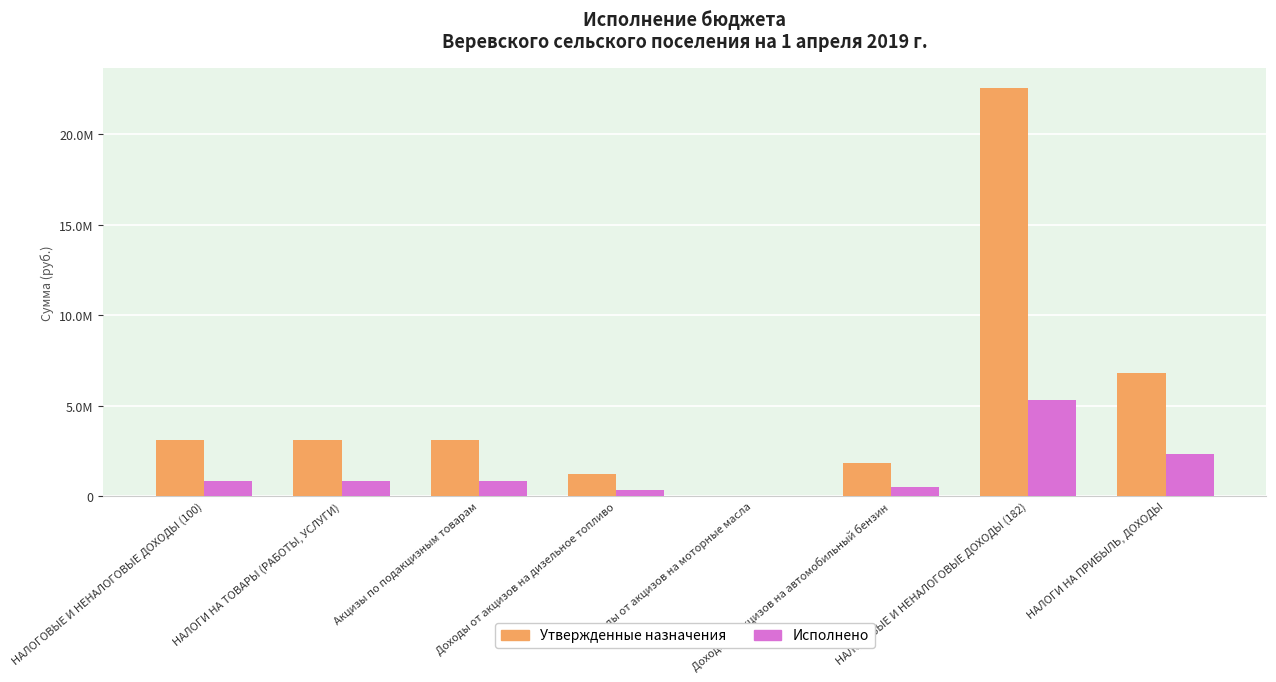

The value of Исполнено at Доходы от акцизов на моторные масла is 2498.2. True or false?

True